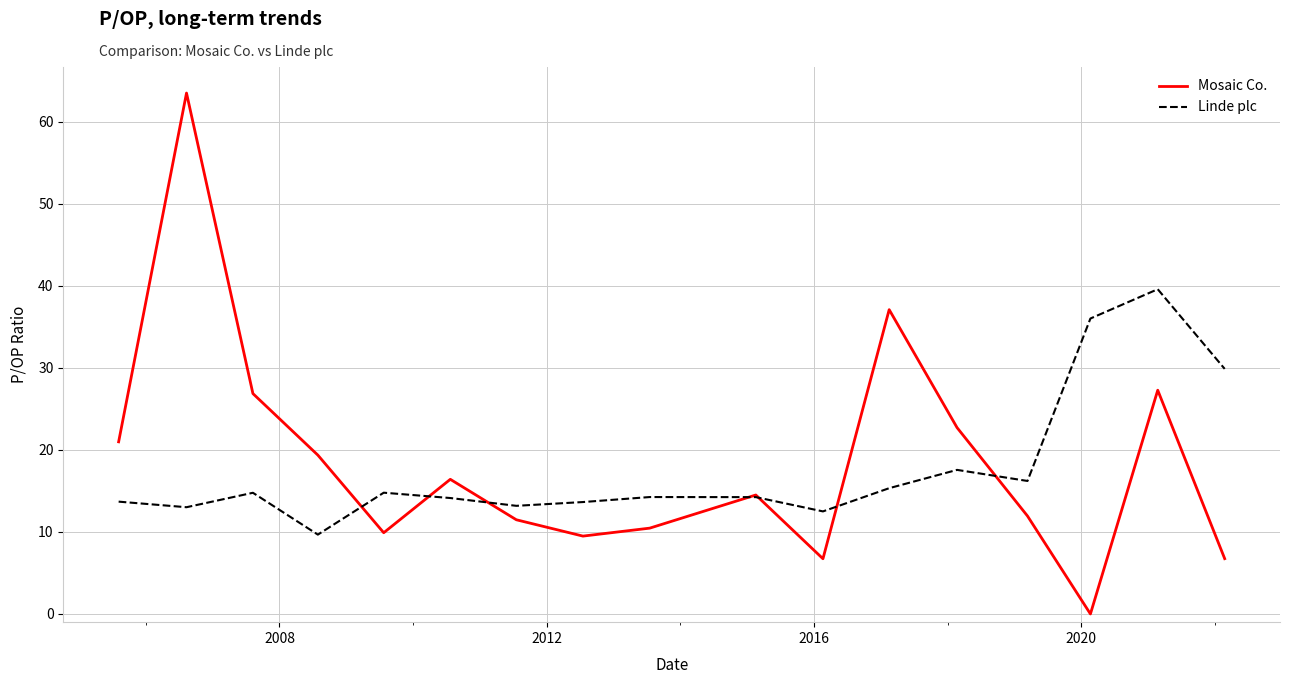

Which series has the largest range (max minus min)?

Mosaic Co.